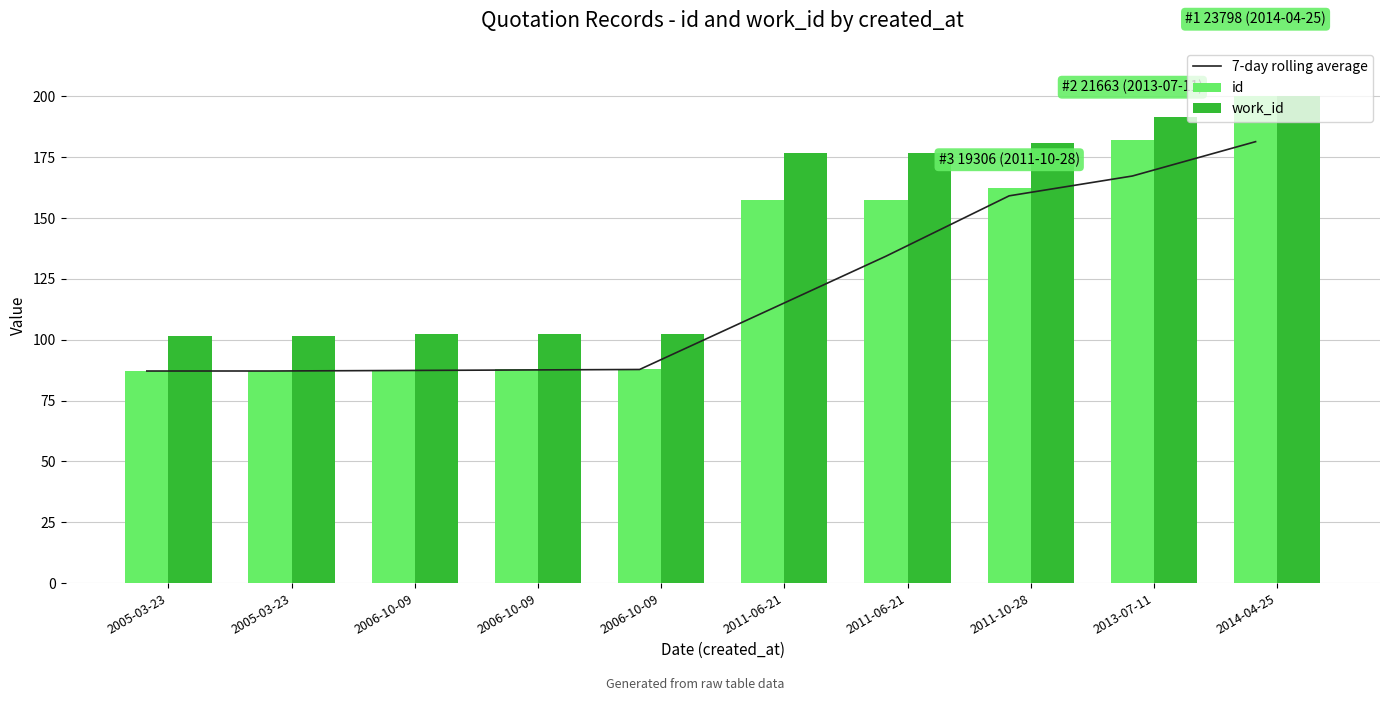

What are all the series names shown in the legend?

7-day rolling average, id, work_id